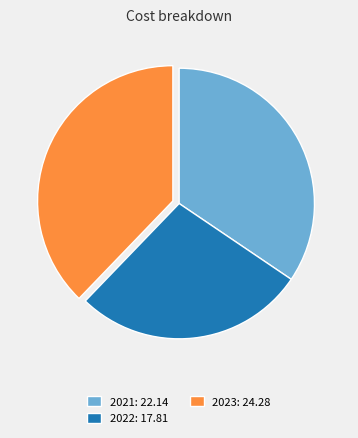

Which has a higher value, 2021 or 2023?

2023